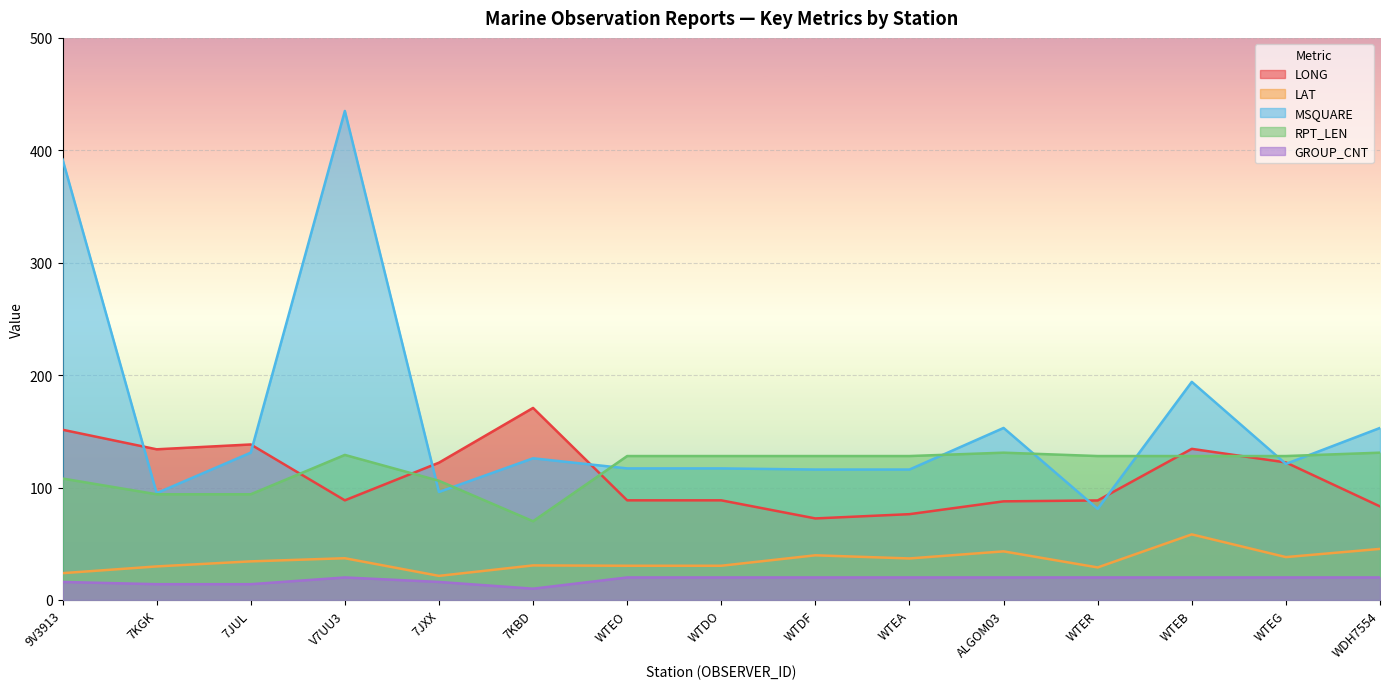

True or false: LAT and LONG intersect in this chart.

False